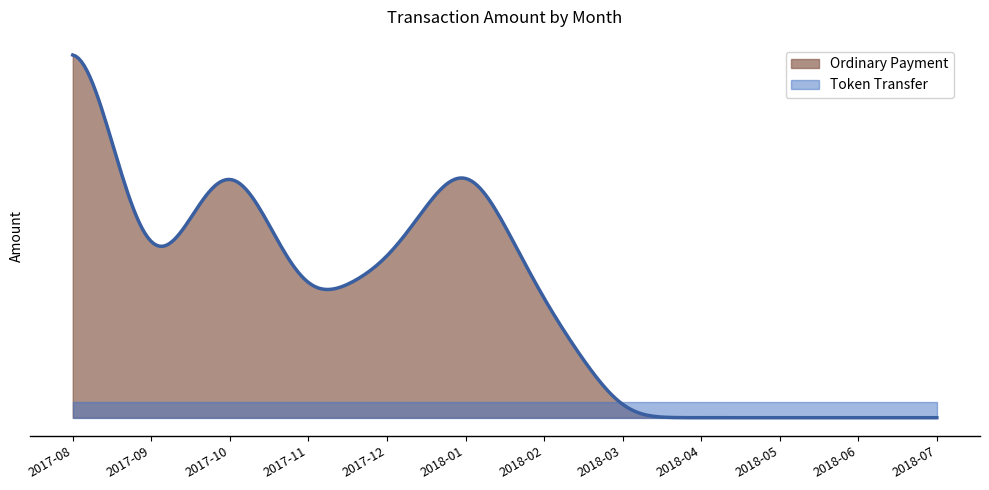

Between 2017-08 and 2017-12, which series saw the biggest shift?

Ordinary Payment